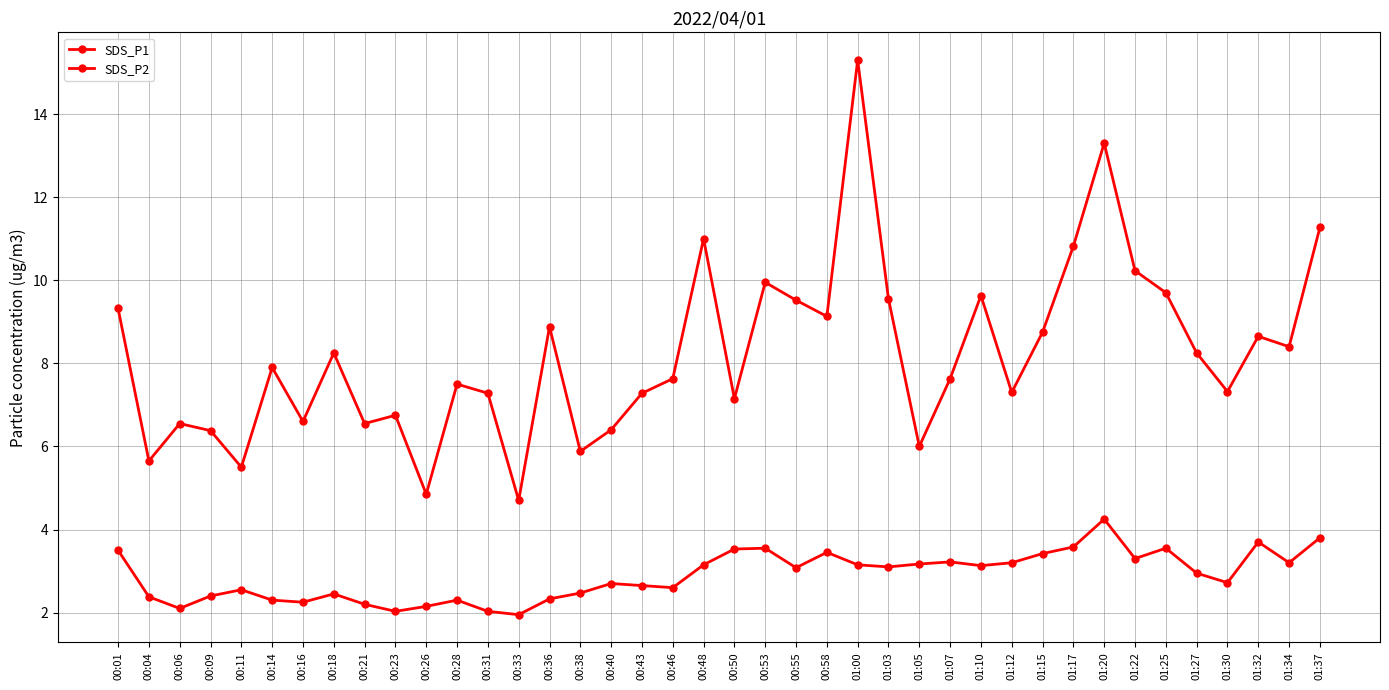

How many categories are shown in the chart?

40